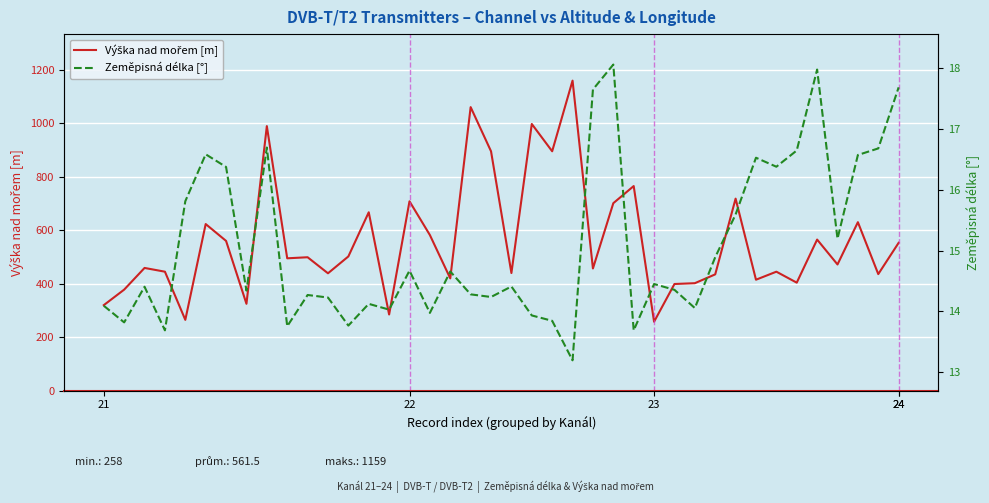

Read the Zeměpisná délka [°] value at 22.

14.7